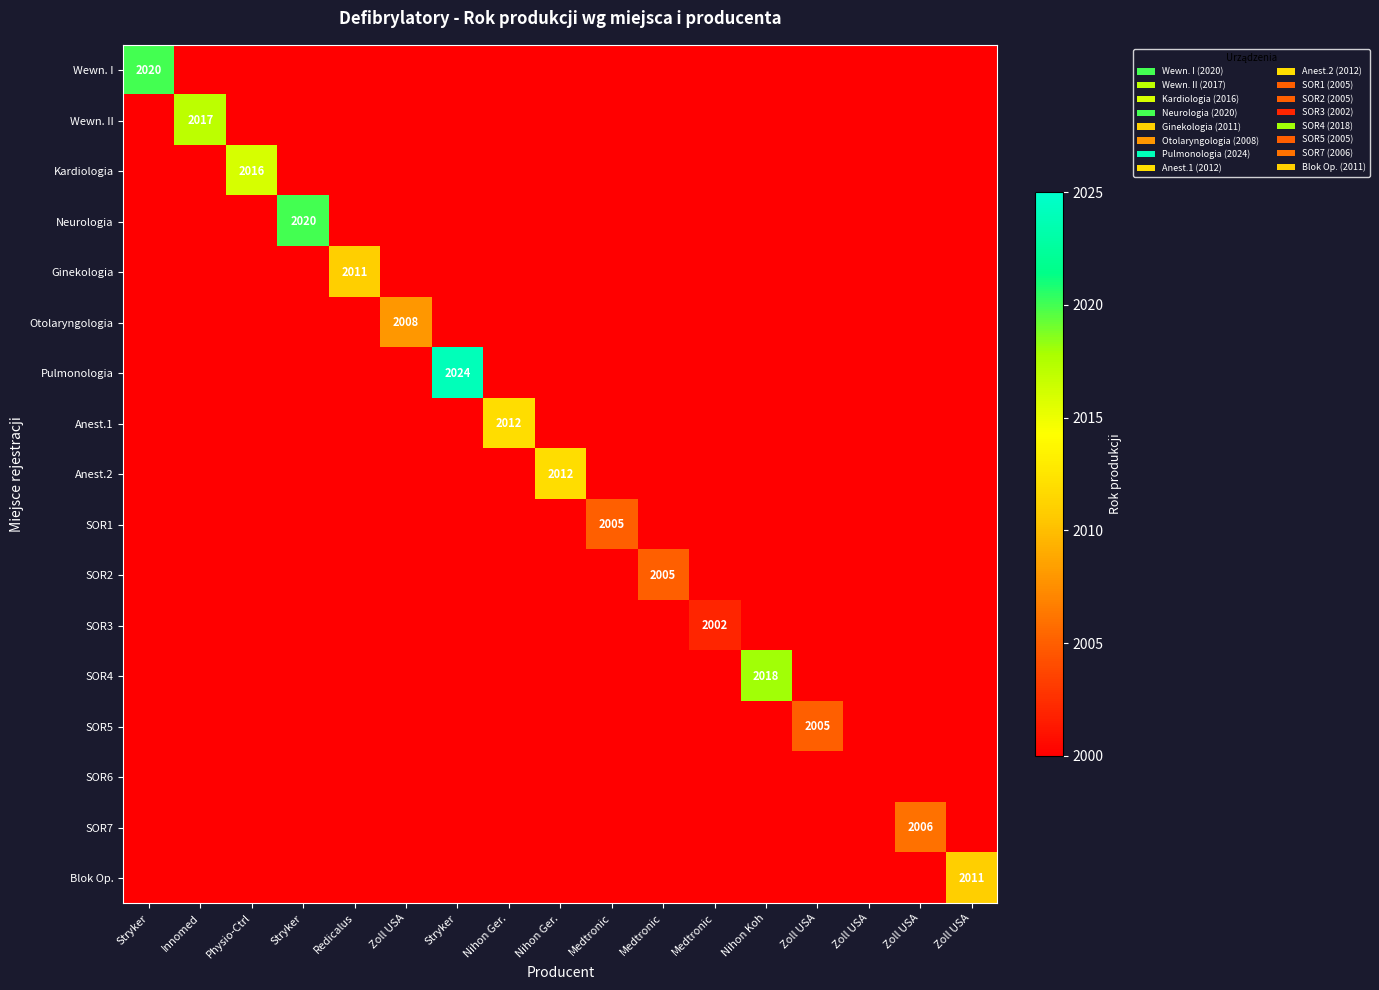

What is the greatest value displayed?

2024